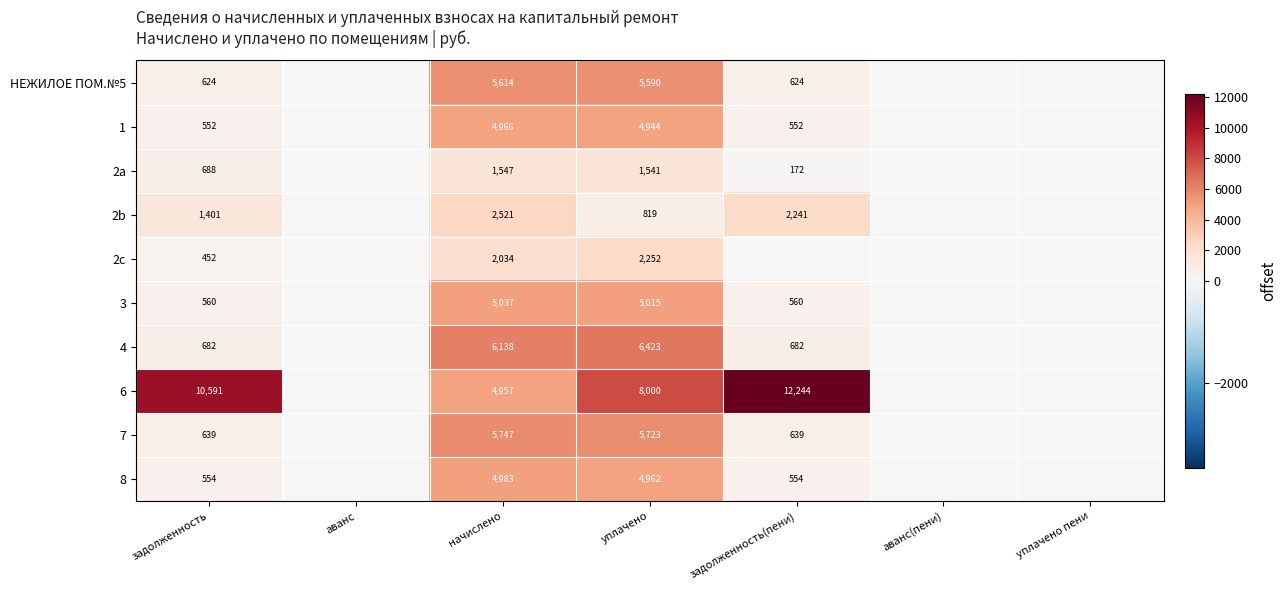

At задолженность, list the series in order from smallest to largest.

2c, 1, 8, 3, НЕЖИЛОЕ ПОМ.№5, 7, 4, 2a, 2b, 6